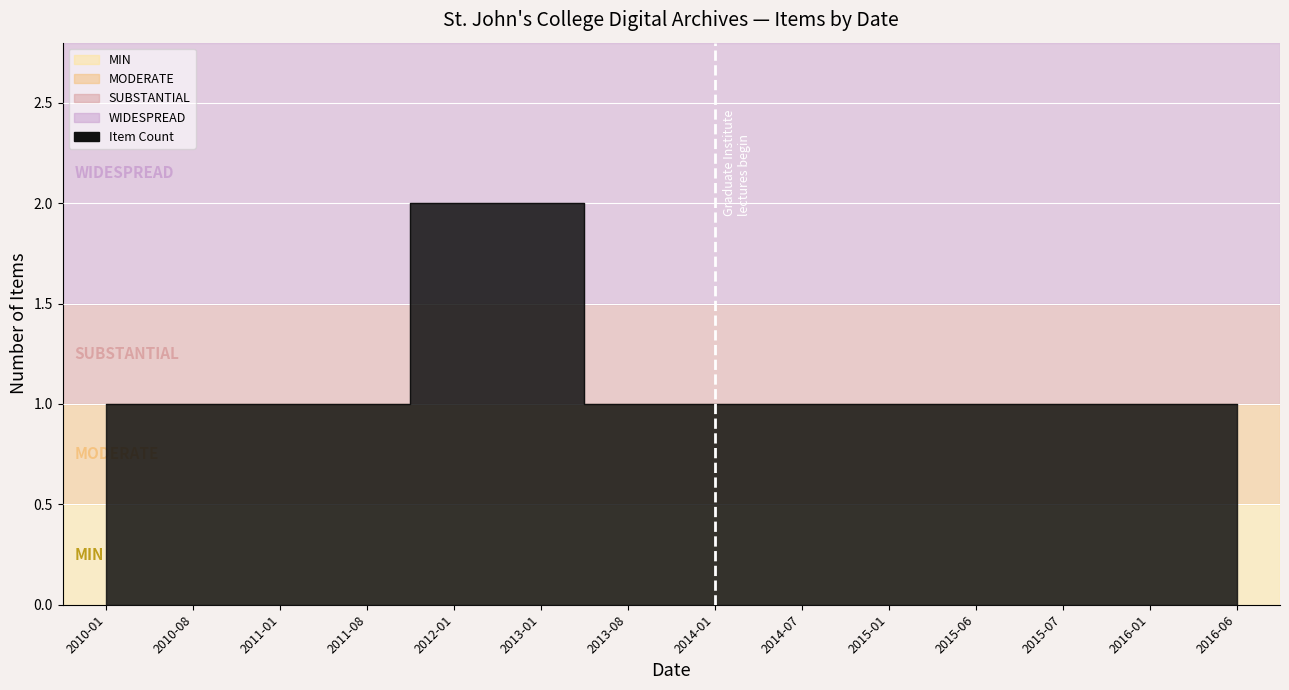

What is the sum of all values?

16